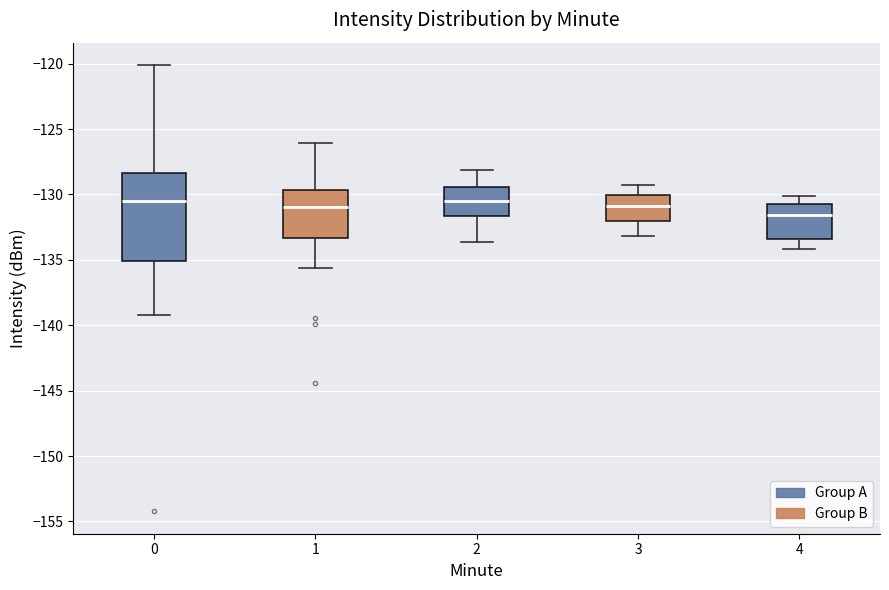

Reading left to right, transcribe this box plot: for each box, give where its median line is, the range the box spans, and where its two whiskers end, as read against the y-axis. The values are not printed on the chart, so give them approximately, as read against the axis.

0: median -130.5, box -135.0 to -128.5, whiskers -139.0 to -120.0
1: median -131.0, box -133.5 to -129.5, whiskers -135.5 to -126.0
2: median -130.5, box -131.5 to -129.5, whiskers -133.5 to -128.0
3: median -131.0, box -132.0 to -130.0, whiskers -133.0 to -129.5
4: median -131.5, box -133.5 to -130.5, whiskers -134.0 to -130.0